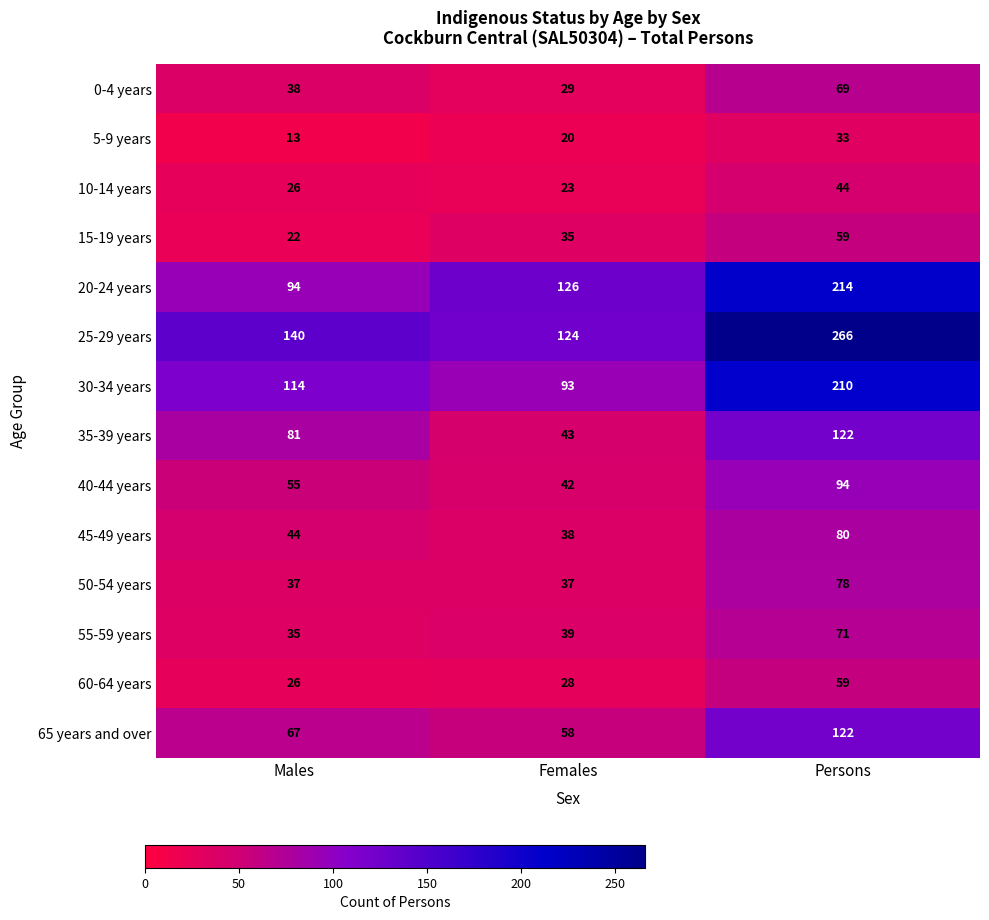

What is the average value of the 5-9 years series?

22